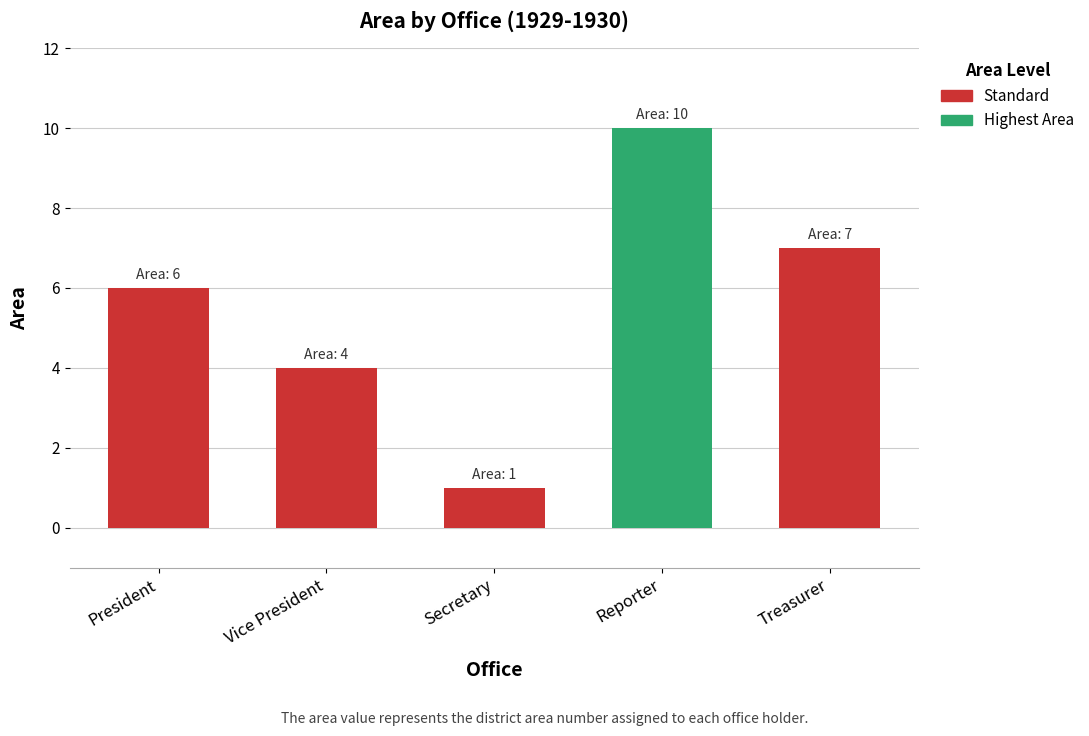

Rank the categories by value from lowest to highest.

Secretary, Vice President, President, Treasurer, Reporter